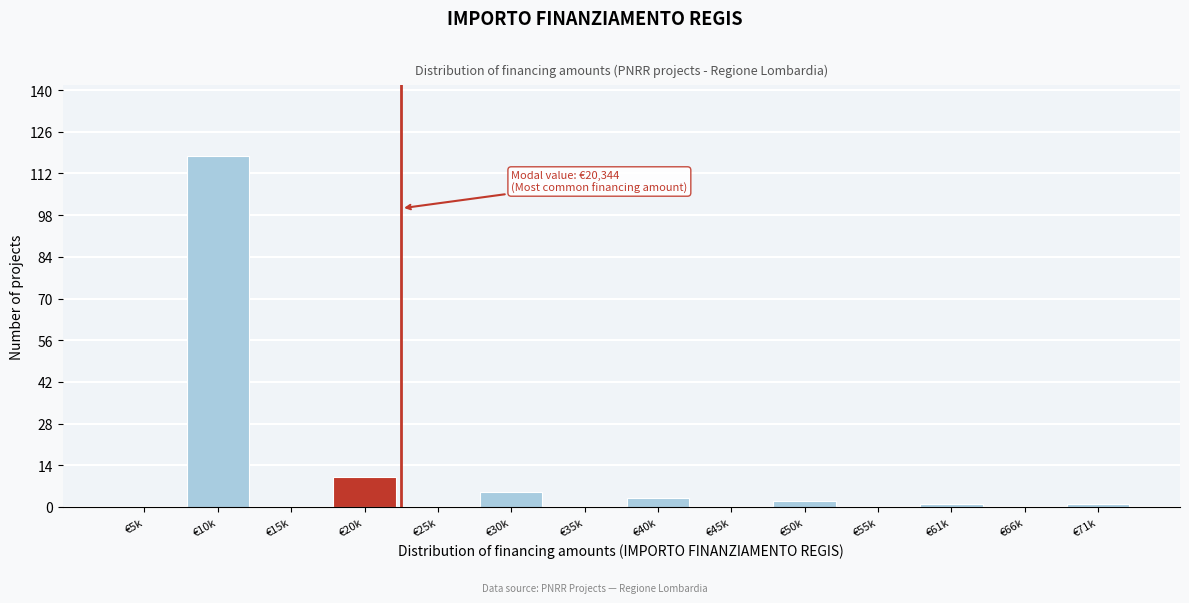

Reading left to right, transcribe all the data shown in this chart.

€5k=0	€10k=118	€15k=0	€20k=10	€25k=0	€30k=5	€35k=0	€40k=3	€45k=0	€50k=2	€55k=0	€61k=1	€66k=0	€71k=1